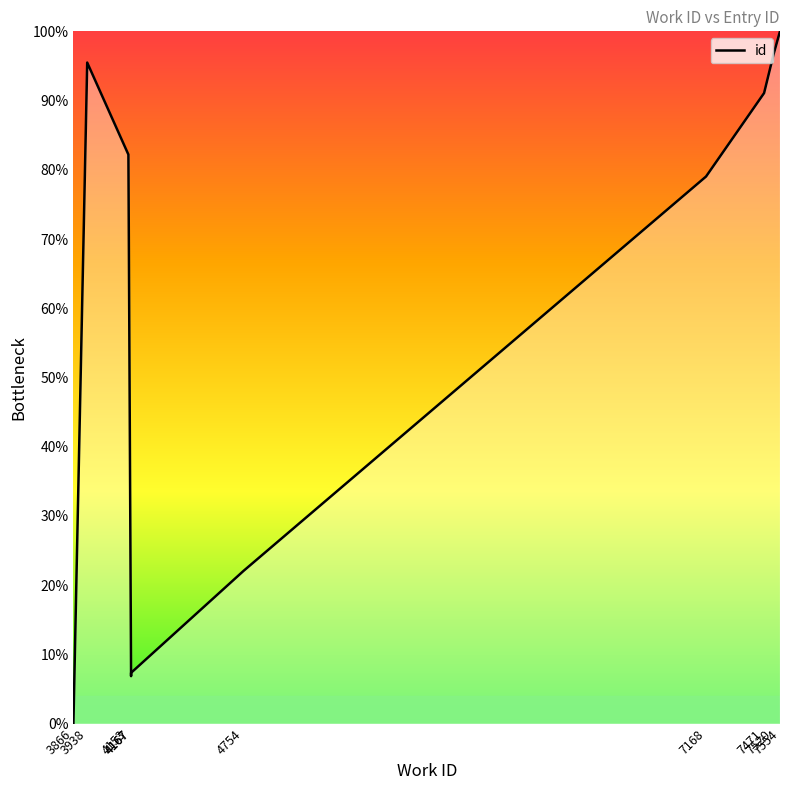

What is the difference between the second highest and second lowest values?

89.8